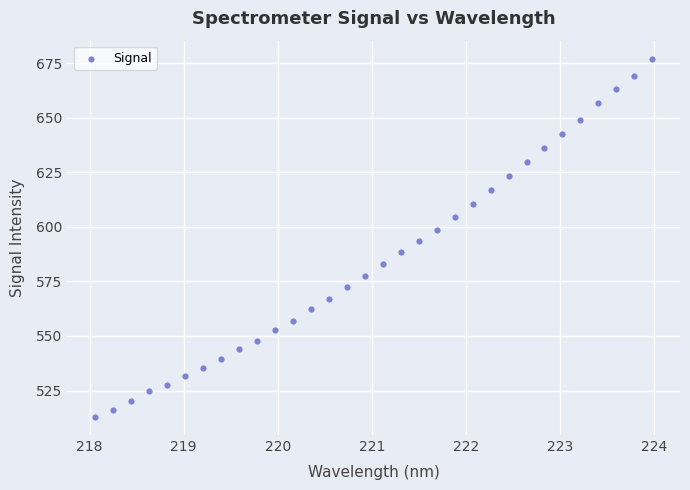

What is the range of Y values (max minus min)?

164.4